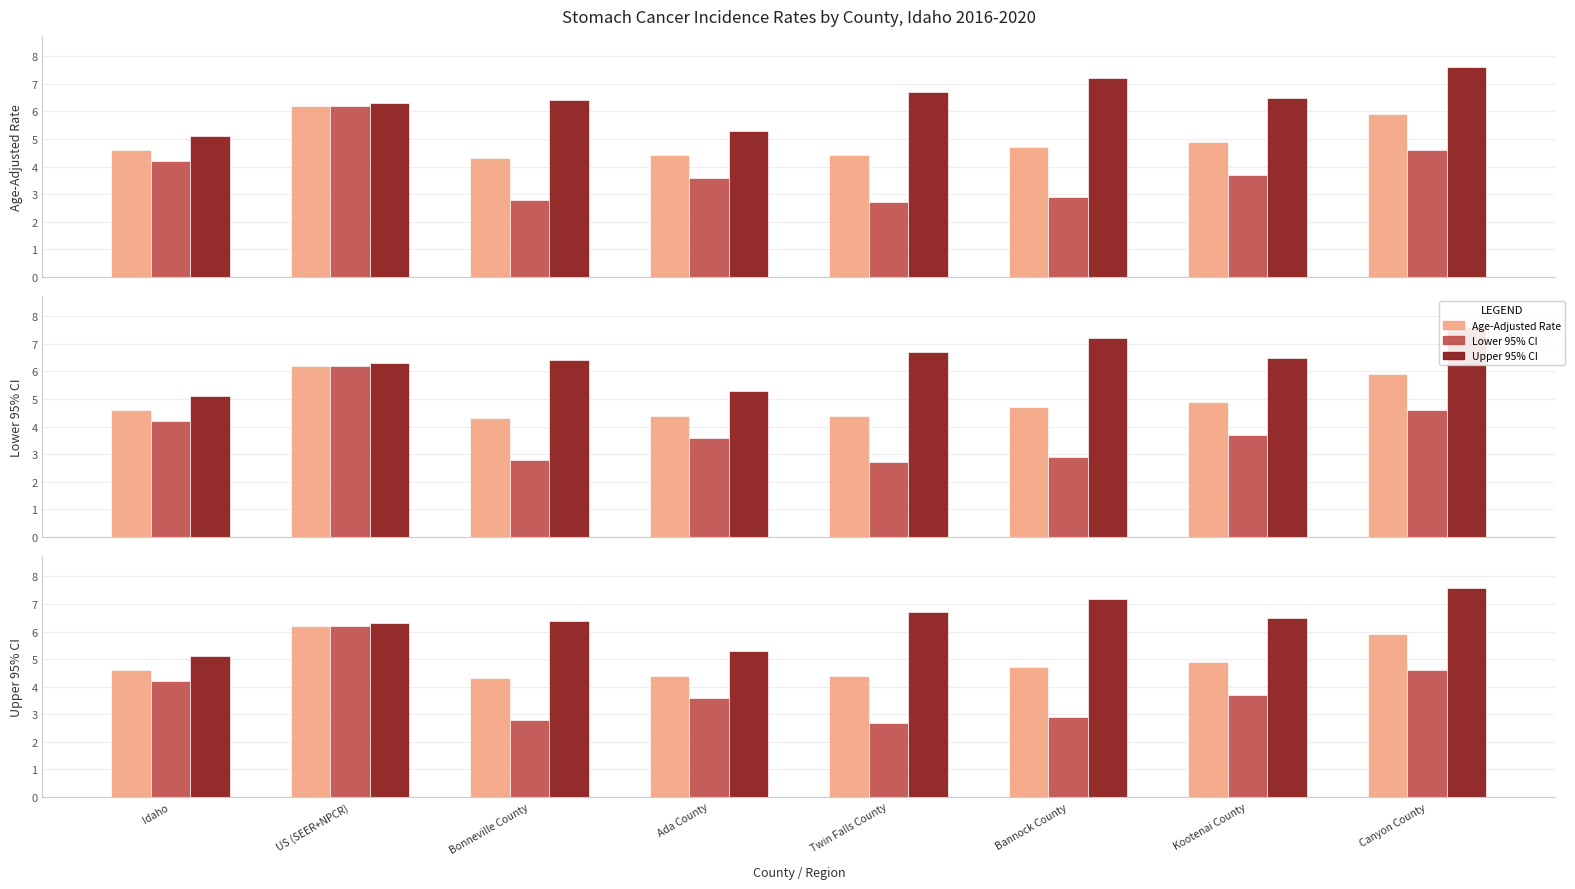

True or false: Age-Adjusted Rate has a value of 5.9 at Canyon County.

True